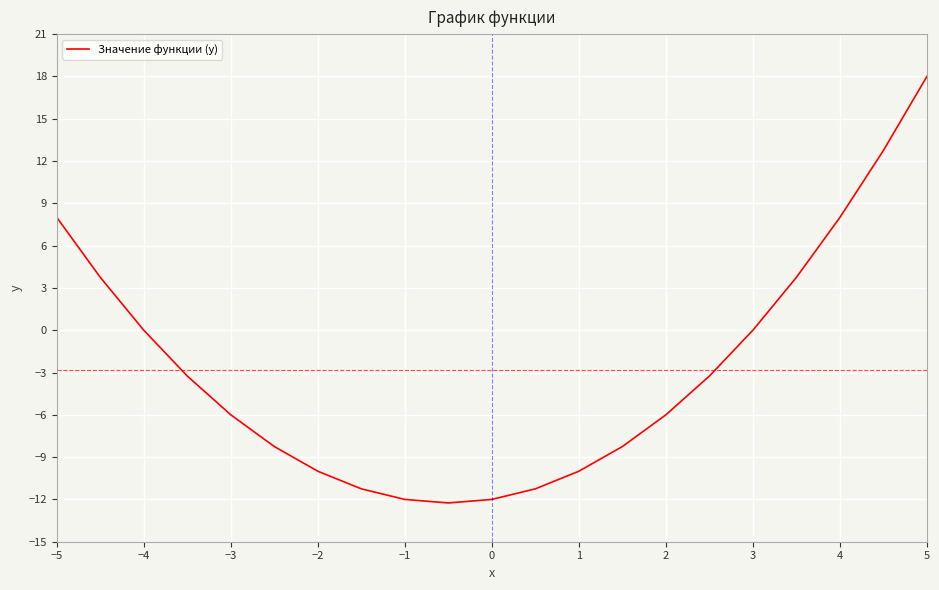

What is the minimum value shown in the chart?

-12.2